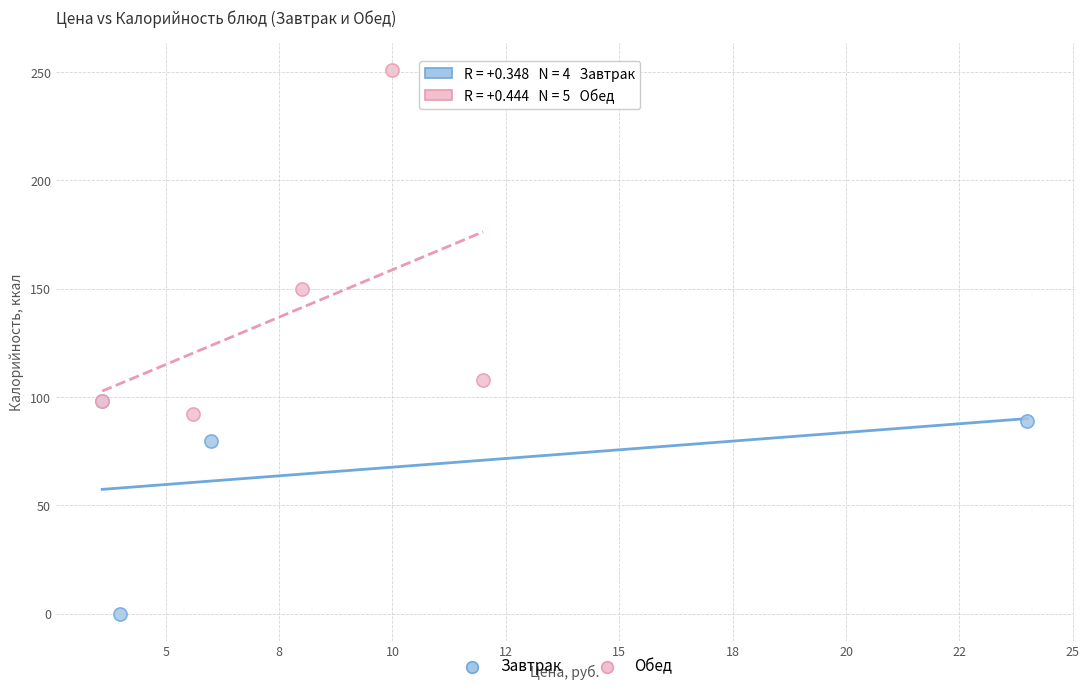

Which series reaches the maximum Y coordinate?

Обед